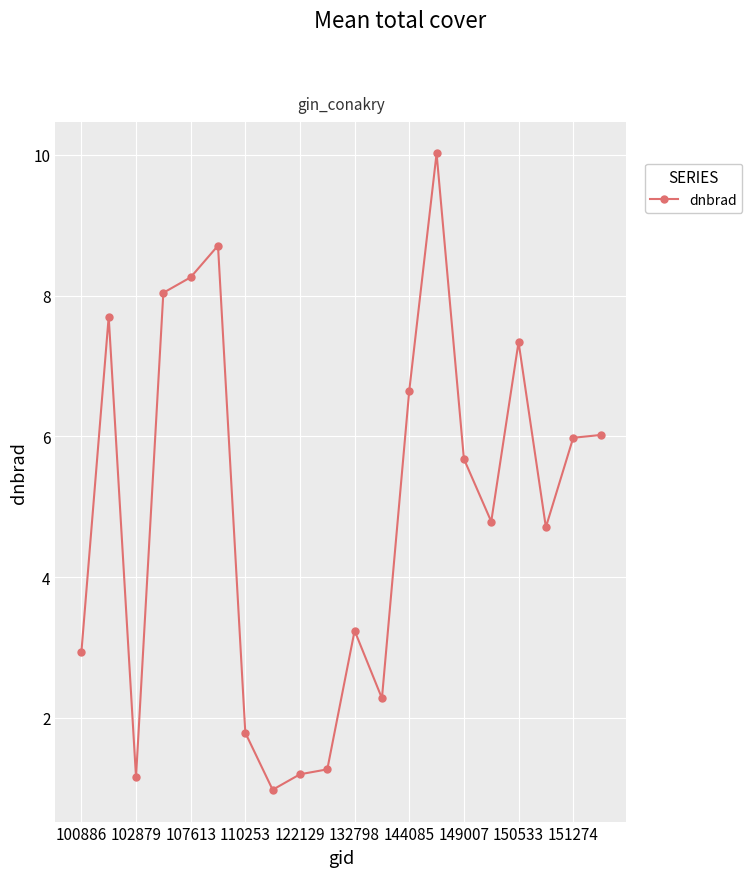

What is the difference between the maximum and minimum values?

9.0